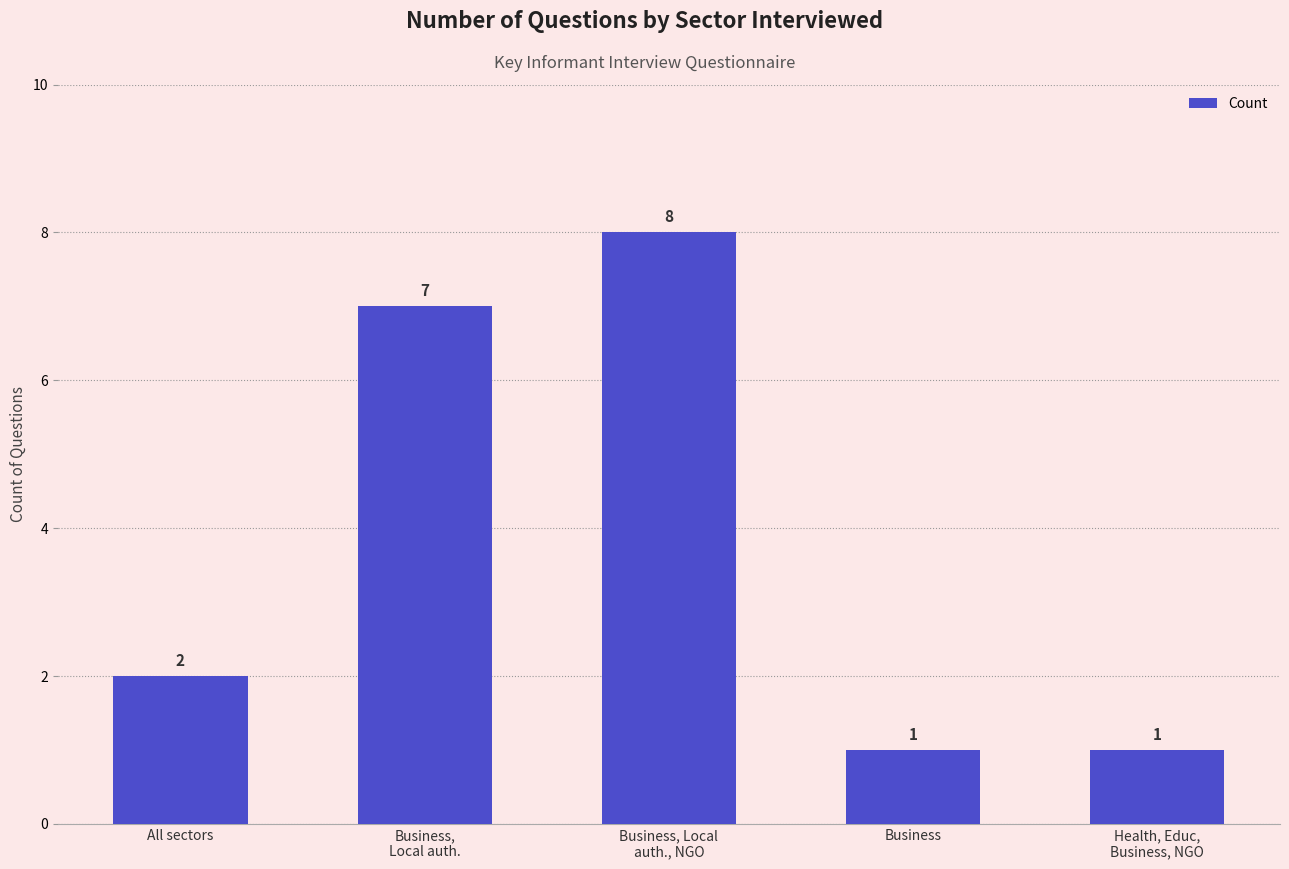

What position from the left is Business,
Local auth.?

2